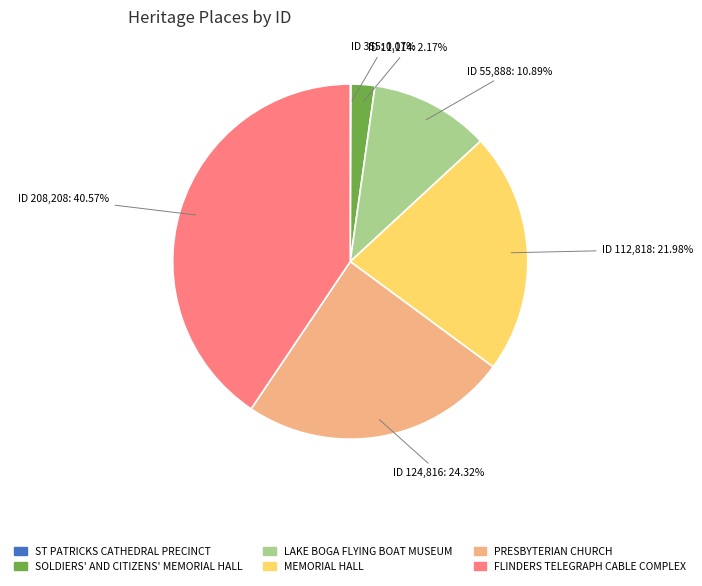

To the nearest percent, what is the combined percentage of LAKE BOGA FLYING BOAT MUSEUM and PRESBYTERIAN CHURCH?

35%